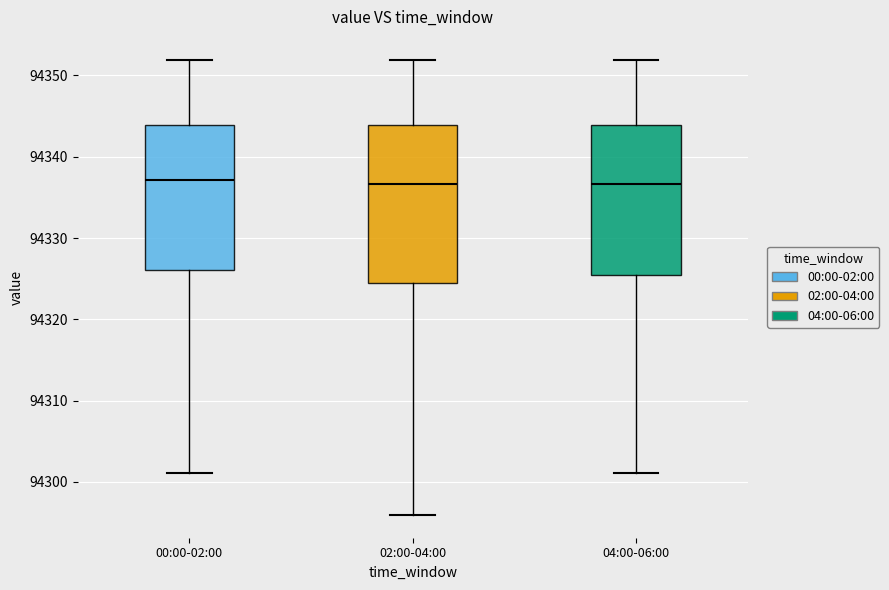

Reading left to right, transcribe this box plot: for each box, give where its median line is, the range the box spans, and where its two whiskers end, as read against the y-axis. The values are not printed on the chart, so give them approximately, as read against the axis.

00:00-02:00: median 94337, box 94326 to 94344, whiskers 94301 to 94352
02:00-04:00: median 94337, box 94325 to 94344, whiskers 94296 to 94352
04:00-06:00: median 94337, box 94325 to 94344, whiskers 94301 to 94352